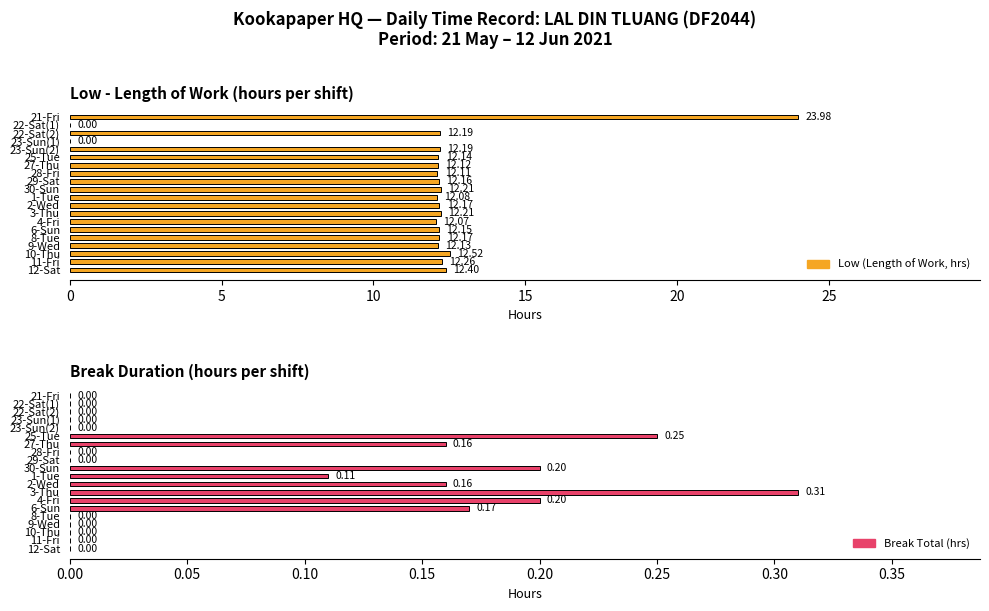

At how many categories does at least one series exceed 17?

1